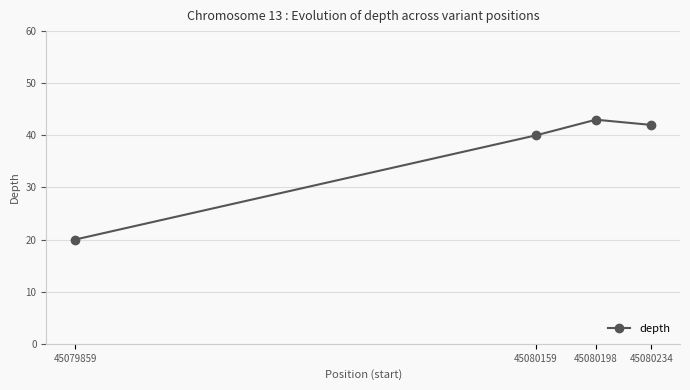

List the labels in order of value, largest first.

45080198, 45080234, 45080159, 45079859